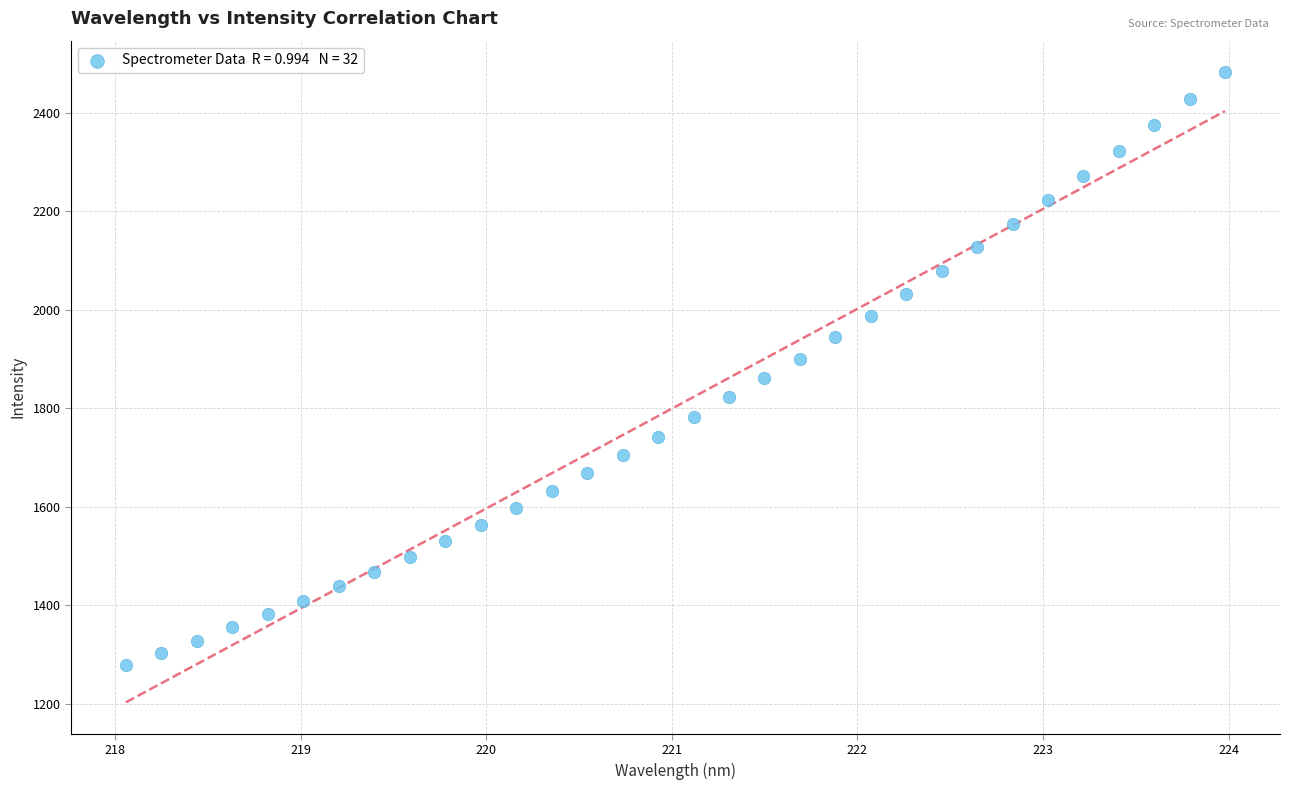

What is the range of Y values (max minus min)?

1203.7